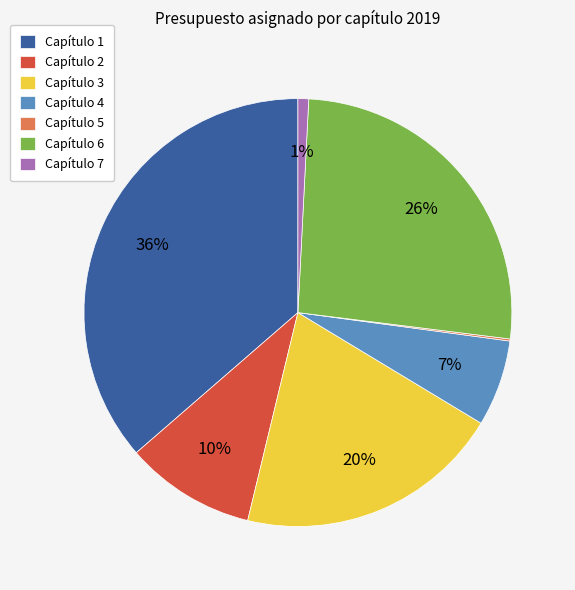

To the nearest percent, what is the combined percentage of Capítulo 3 and Capítulo 6?

46%